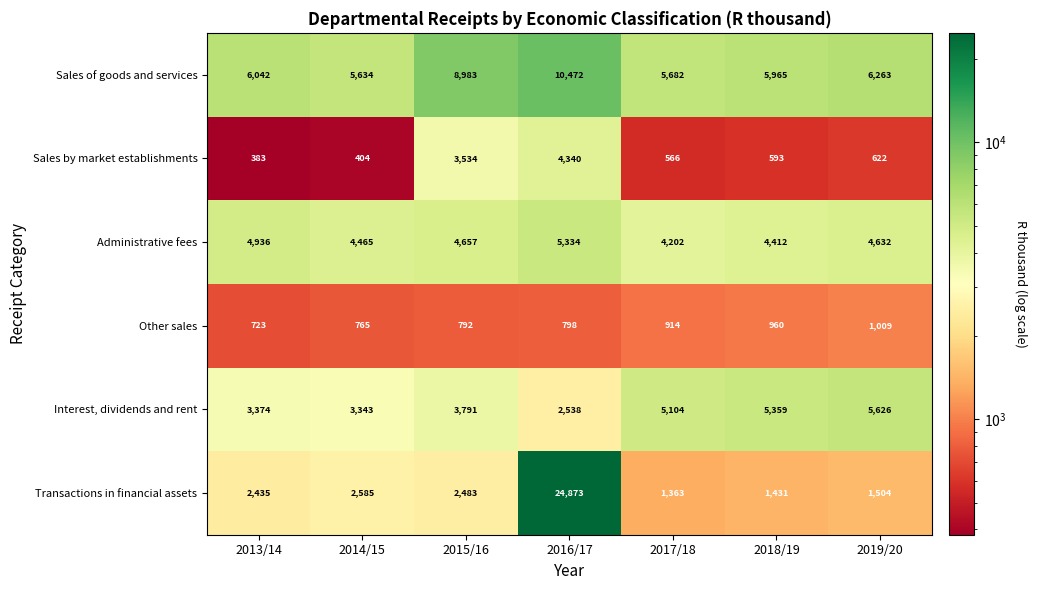

Which series has the largest total across all categories?

Sales of goods and services